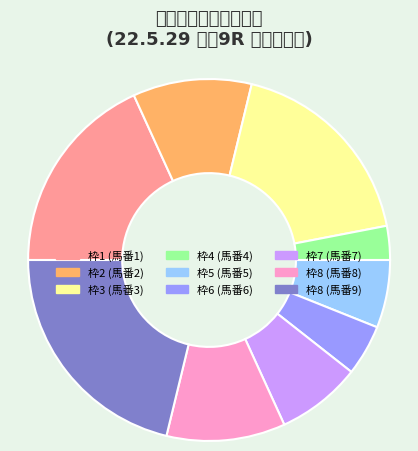

Count the number of slices in the pie.

9